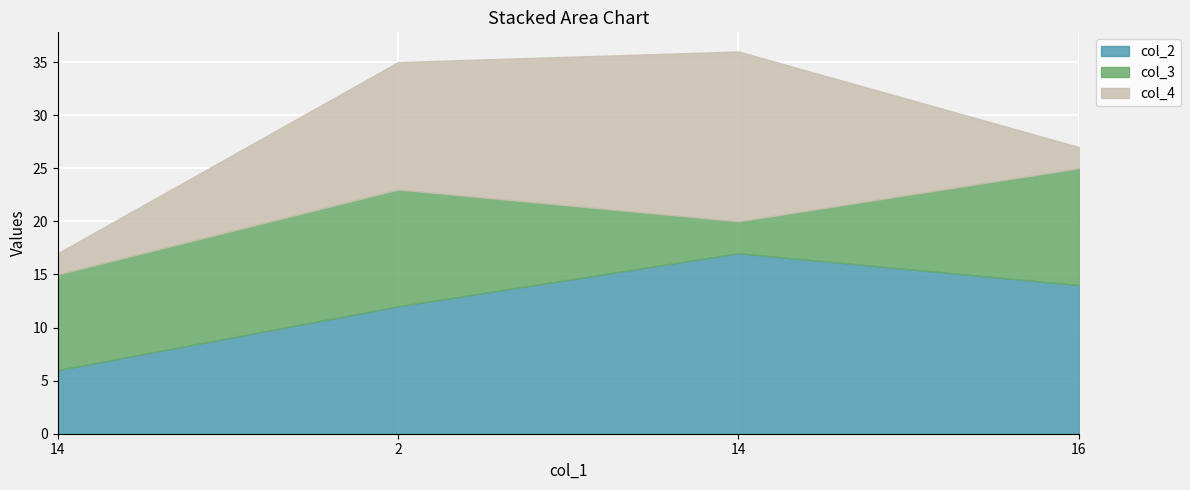

Which series has the widest spread of values?

col_4